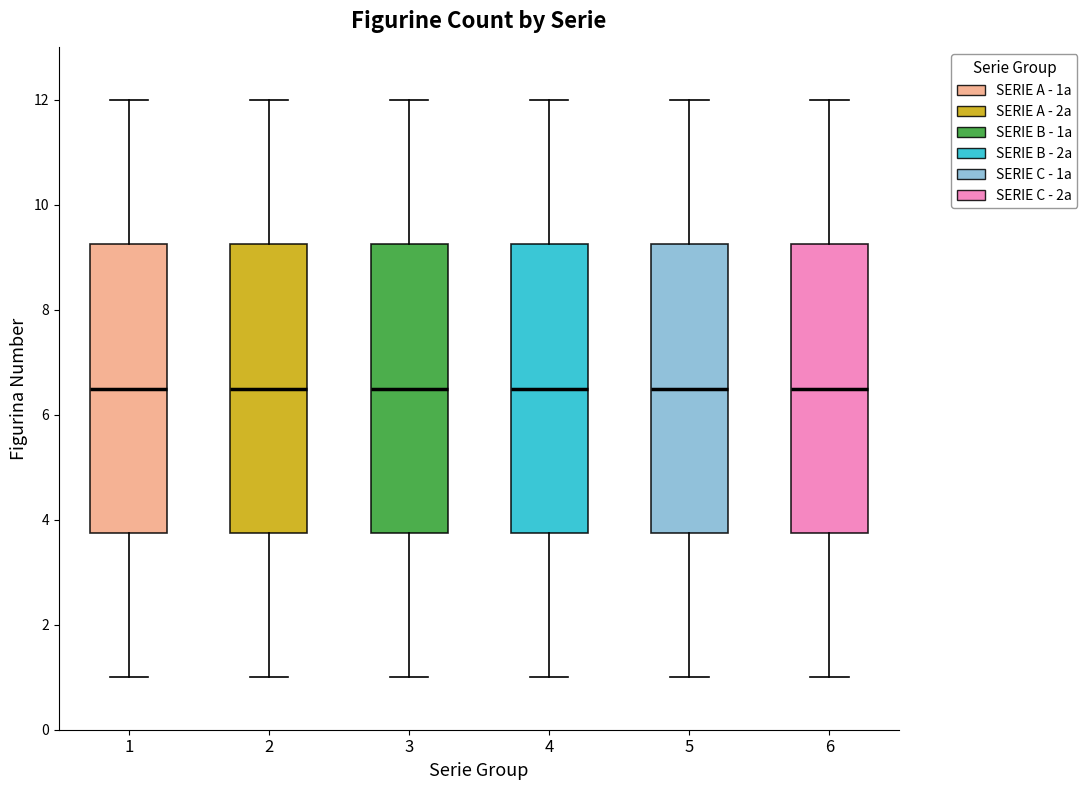

Where is the upper edge of the box at x = 2 on the y-axis? The values are not printed on the chart, so give them approximately, as read against the axis.

9.2